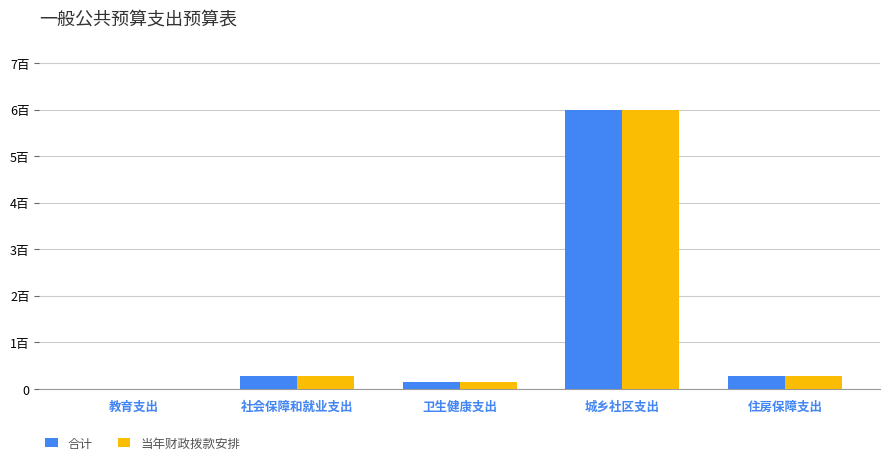

What are all the series names shown in the legend?

合计, 当年财政拨款安排